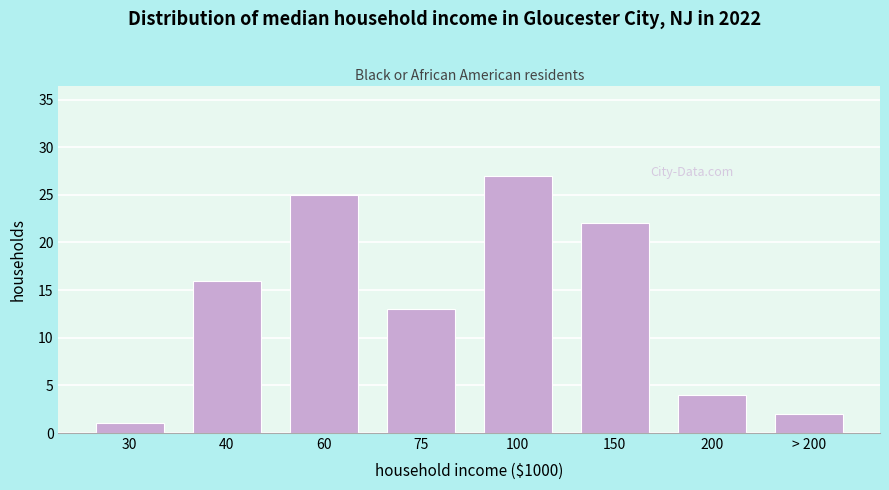

Reading left to right, list all the values displayed in this chart.

1	16	25	13	27	22	4	2